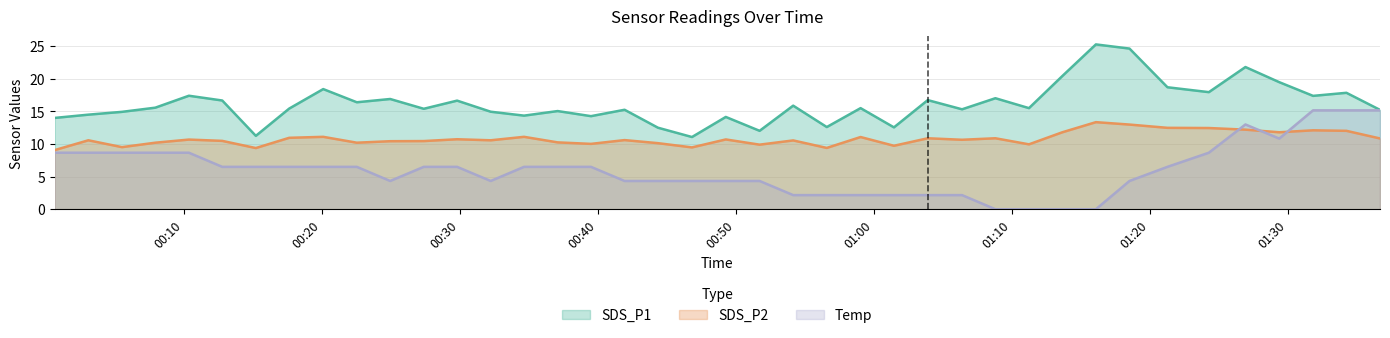

True or false: SDS_P1 and SDS_P2 cross at least once.

False